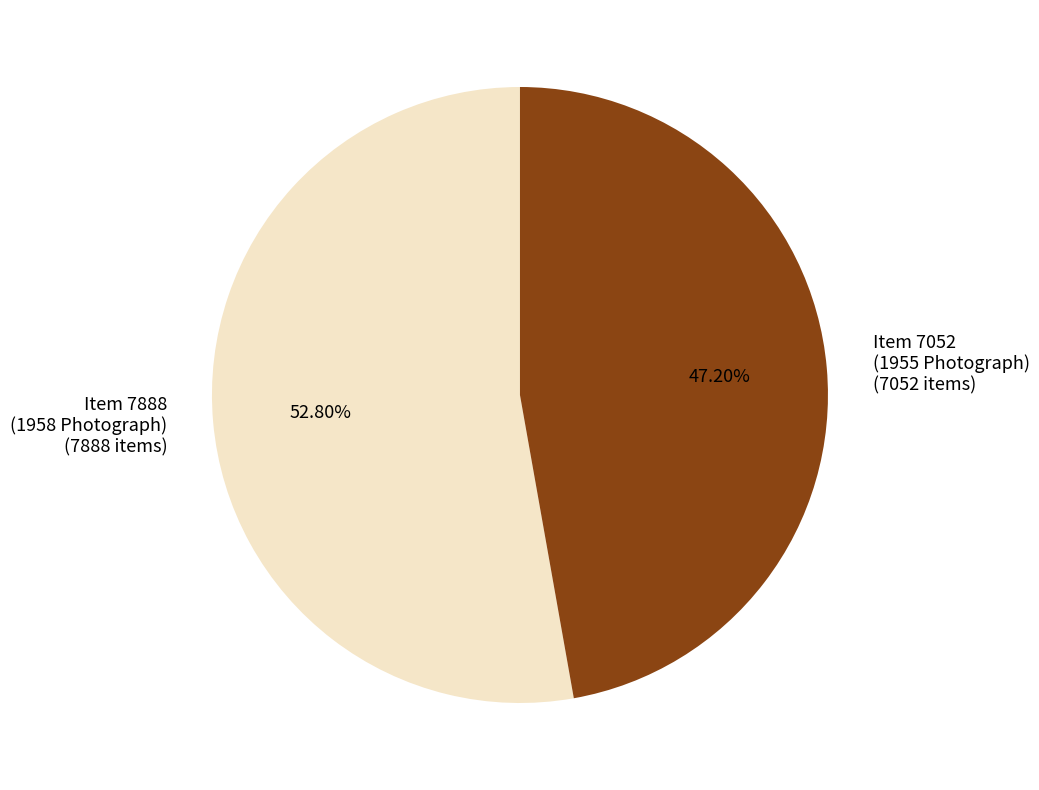

How many segments does this pie chart have?

2